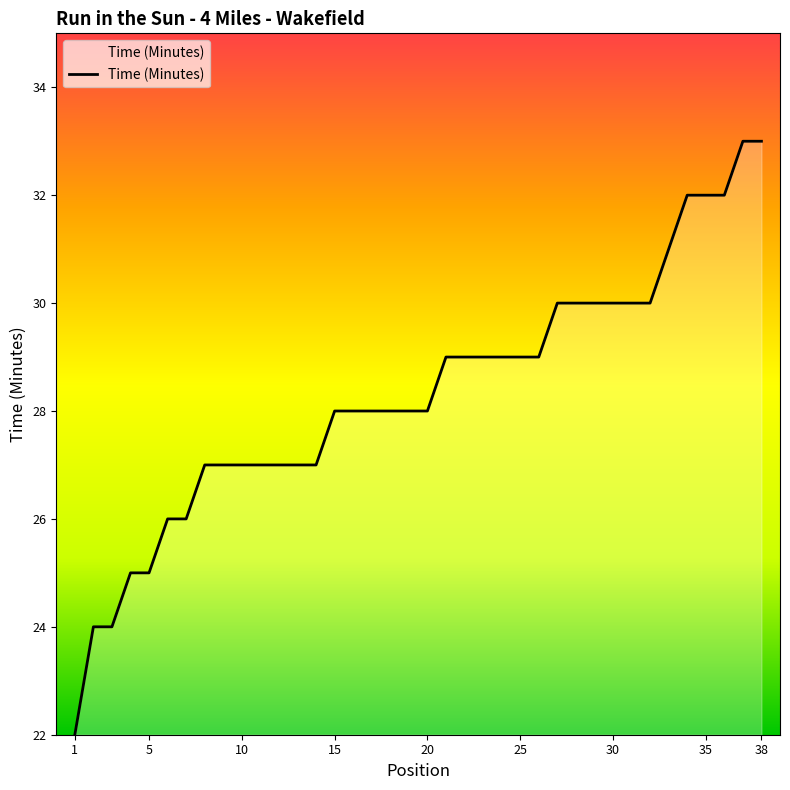

True or false: the data shows 29 at 25.

True